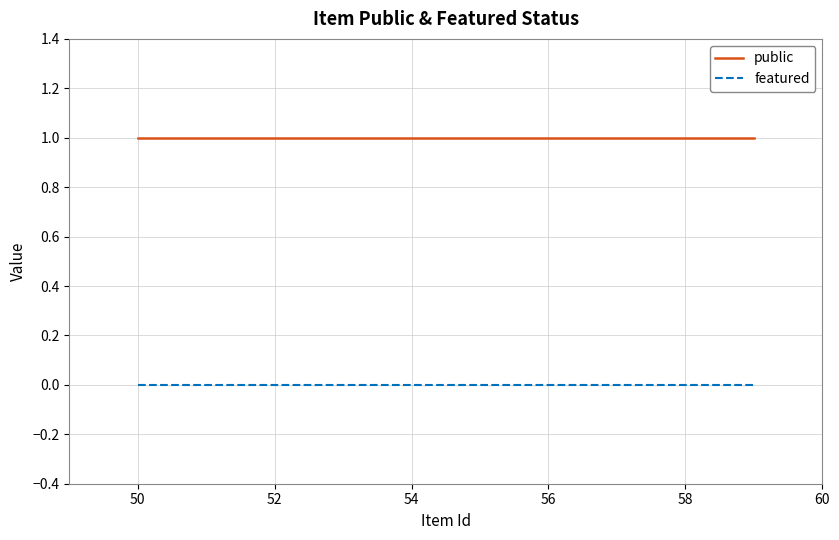

Rank the series by their average value, from highest to lowest.

public, featured